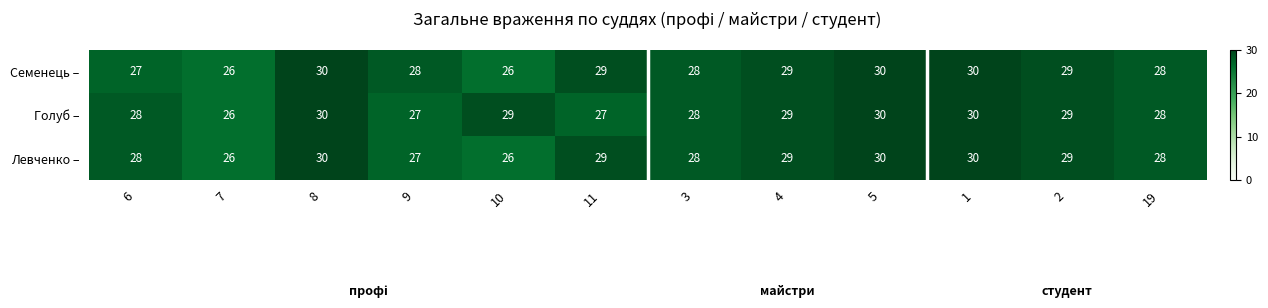

Count the number of categories in the chart.

12